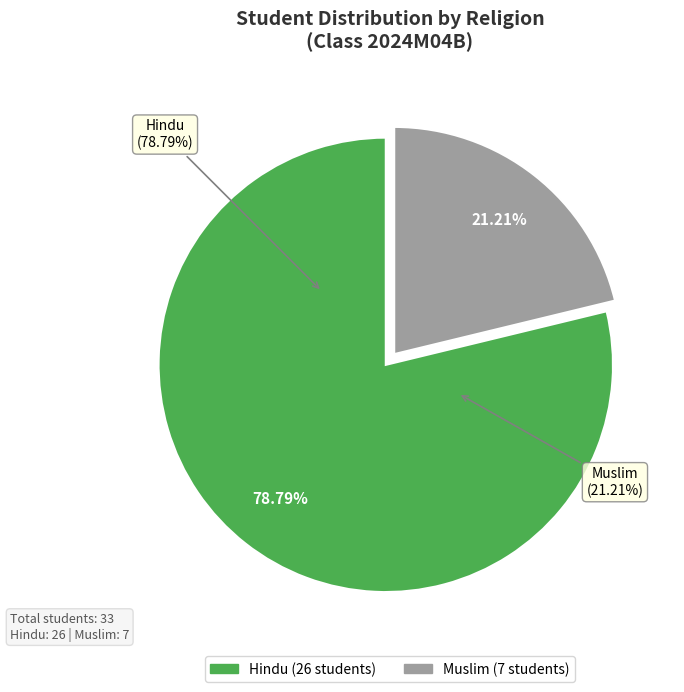

To the nearest percent, what is the average slice percentage?

50%